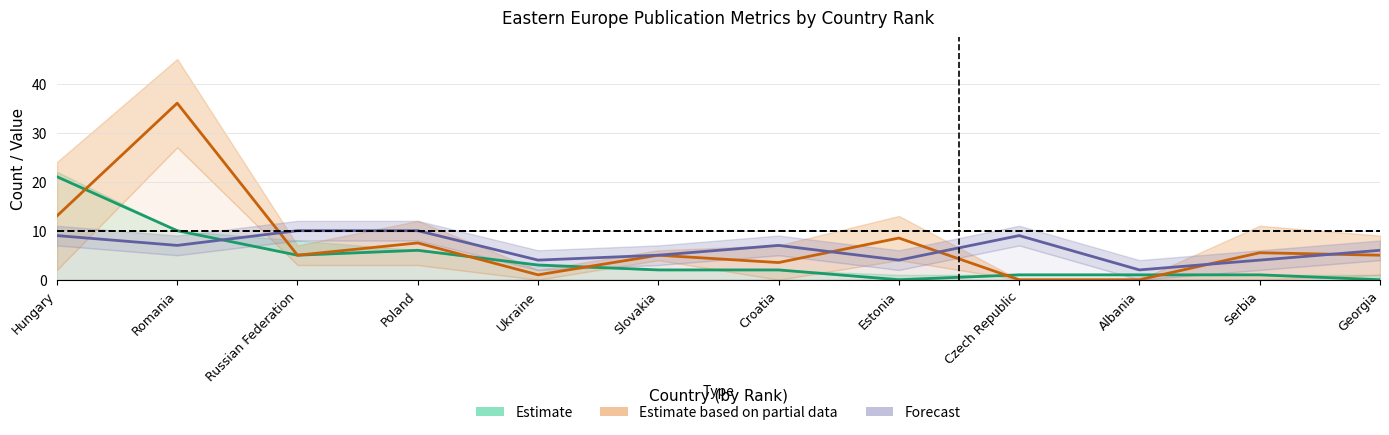

Where does the Estimate series first go above 2?

Hungary